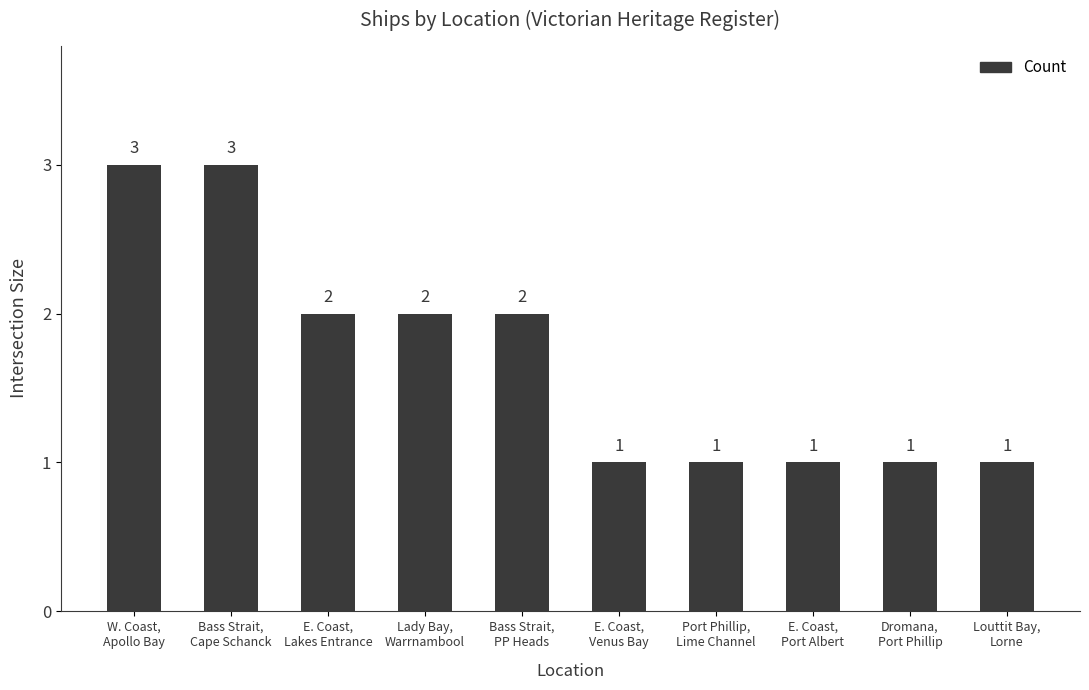

The chart shows a value of 3 at E. Coast,
Lakes Entrance. True or false?

False